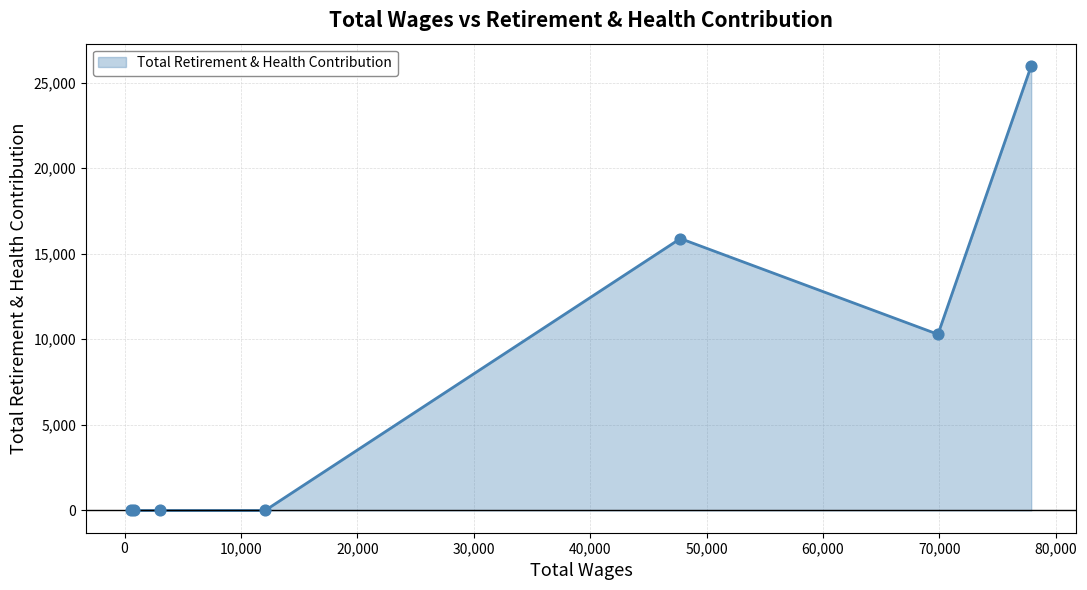

What is the sum of all values?

52146